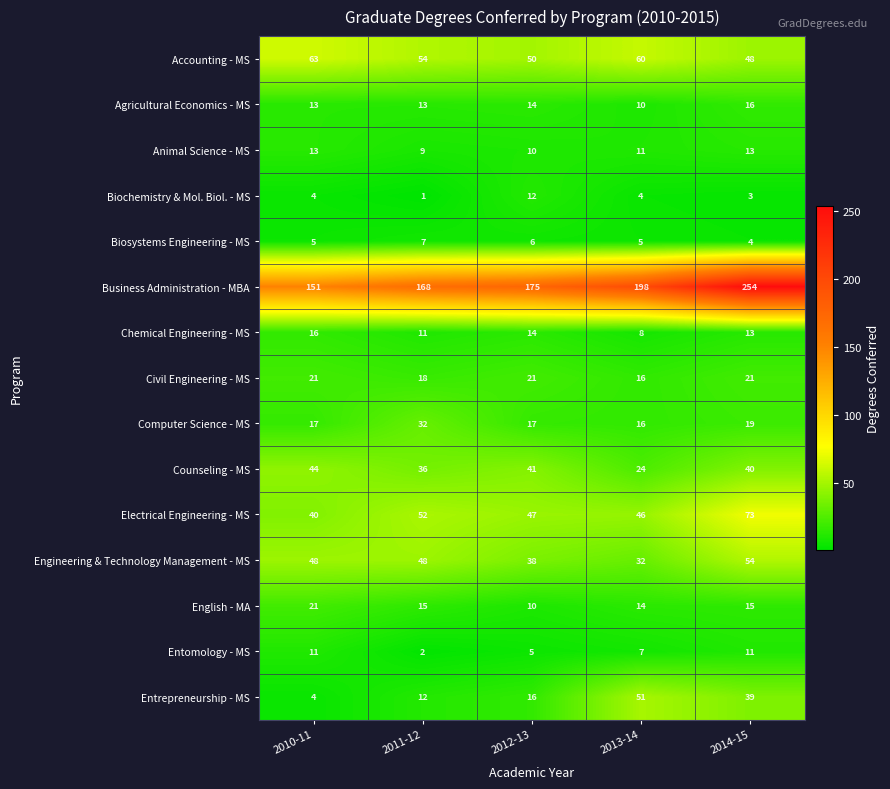

What is the spread (max minus min) of values at 2012-13?

170